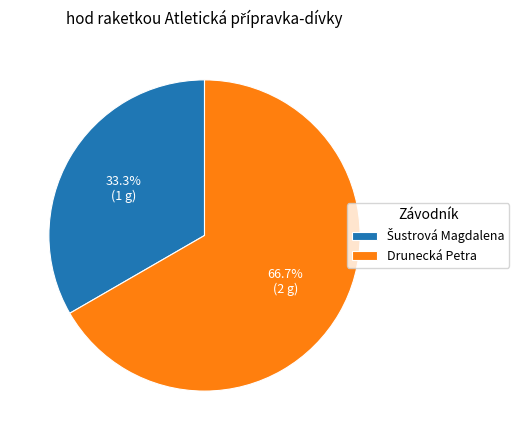

What percentage is the Drunecká Petra slice, to the nearest percent?

67%